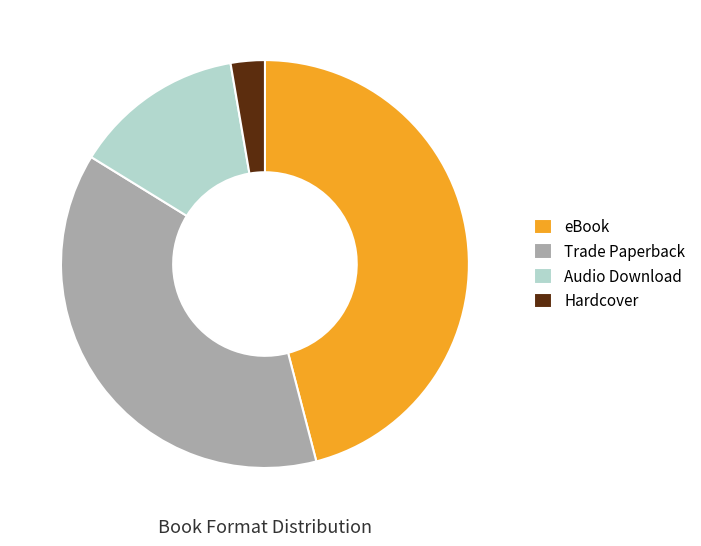

Rank the categories by value from highest to lowest.

eBook, Trade Paperback, Audio Download, Hardcover